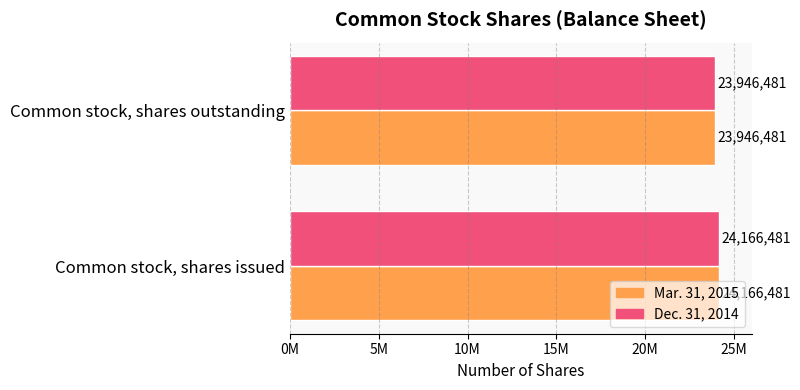

What are all the series names shown in the legend?

Mar. 31, 2015, Dec. 31, 2014